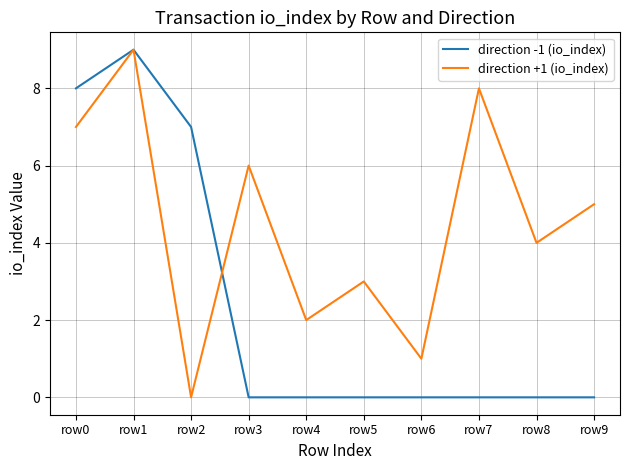

Is it true that direction +1 (io_index) equals 3 at row5?

True